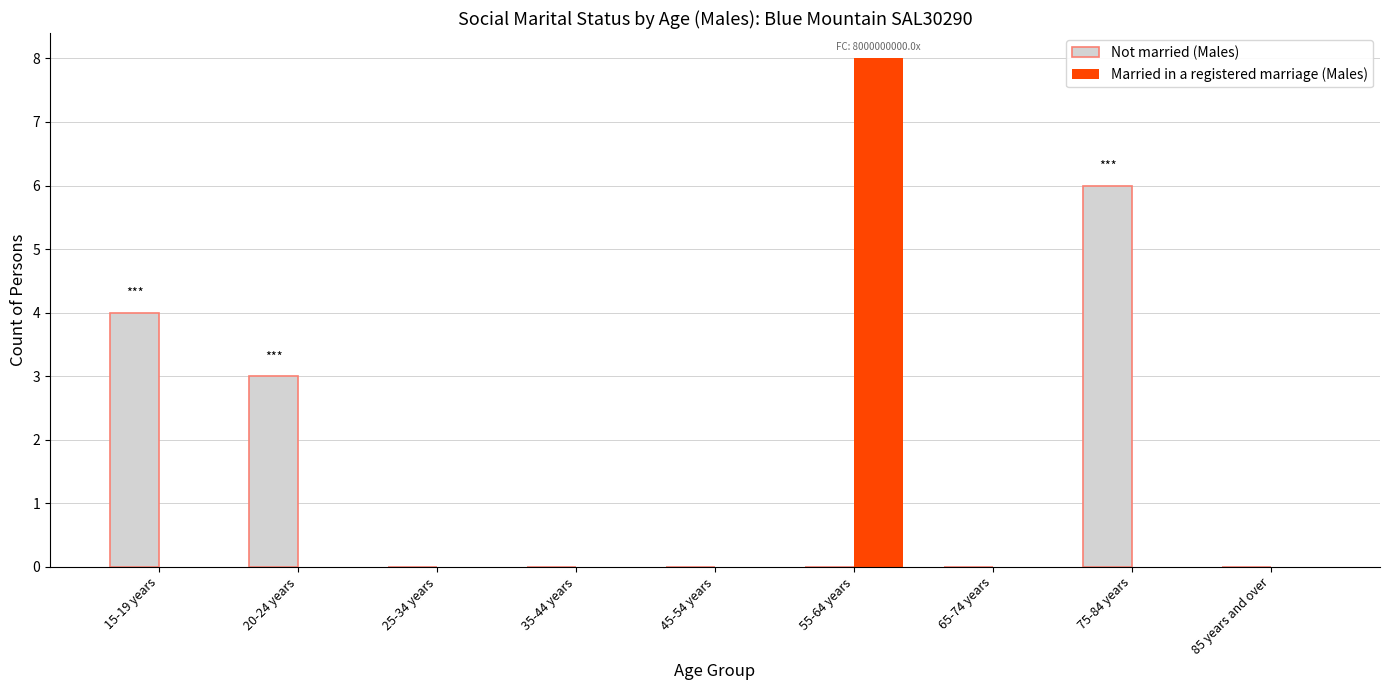

Reading left to right, transcribe all the data shown in this chart.

Not married (Males): 4	3	0	0	0	0	0	6	0
Married in a registered marriage (Males): 0	0	0	0	0	8	0	0	0